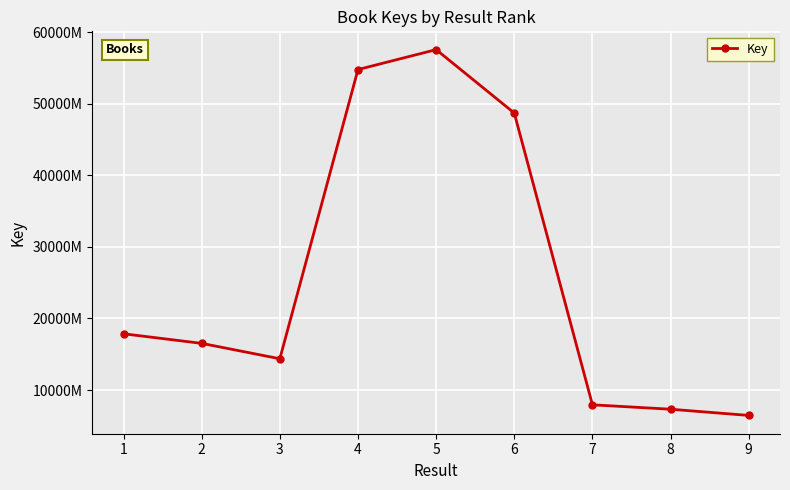

Is this an area chart (filled region under the line)?

No